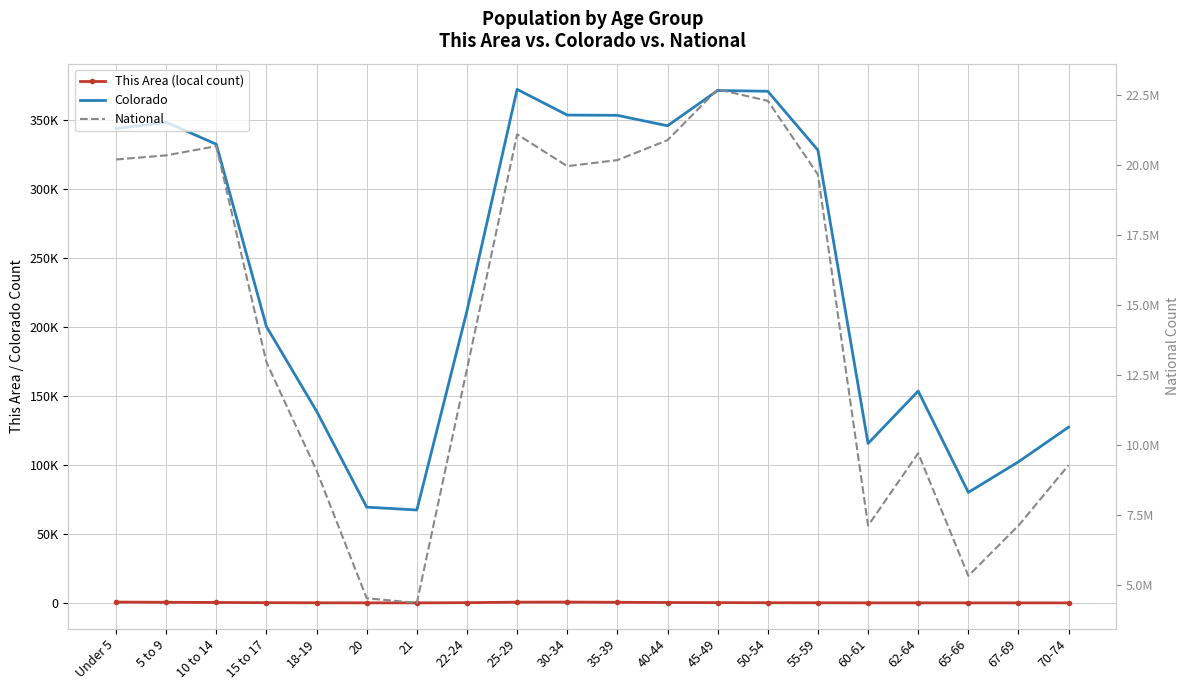

What is the value of the This Area (local count) point at the 16th from the left?

24